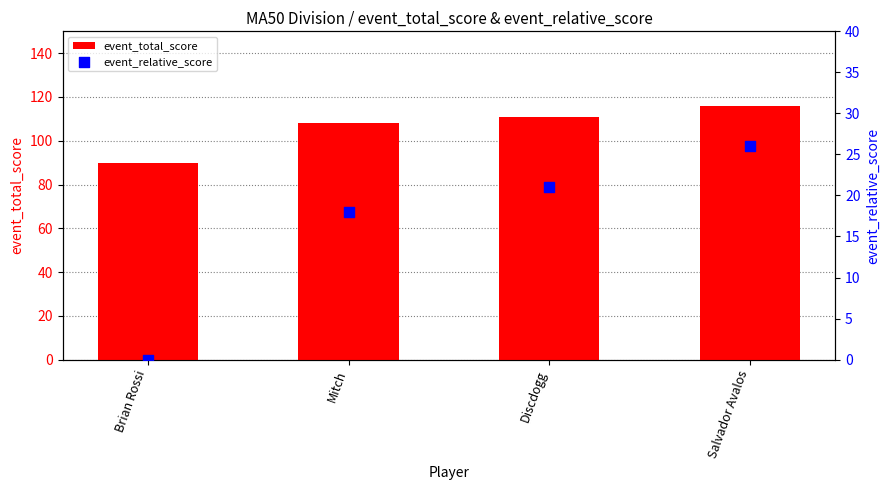

Which series contains the lowest Y value?

event_relative_score